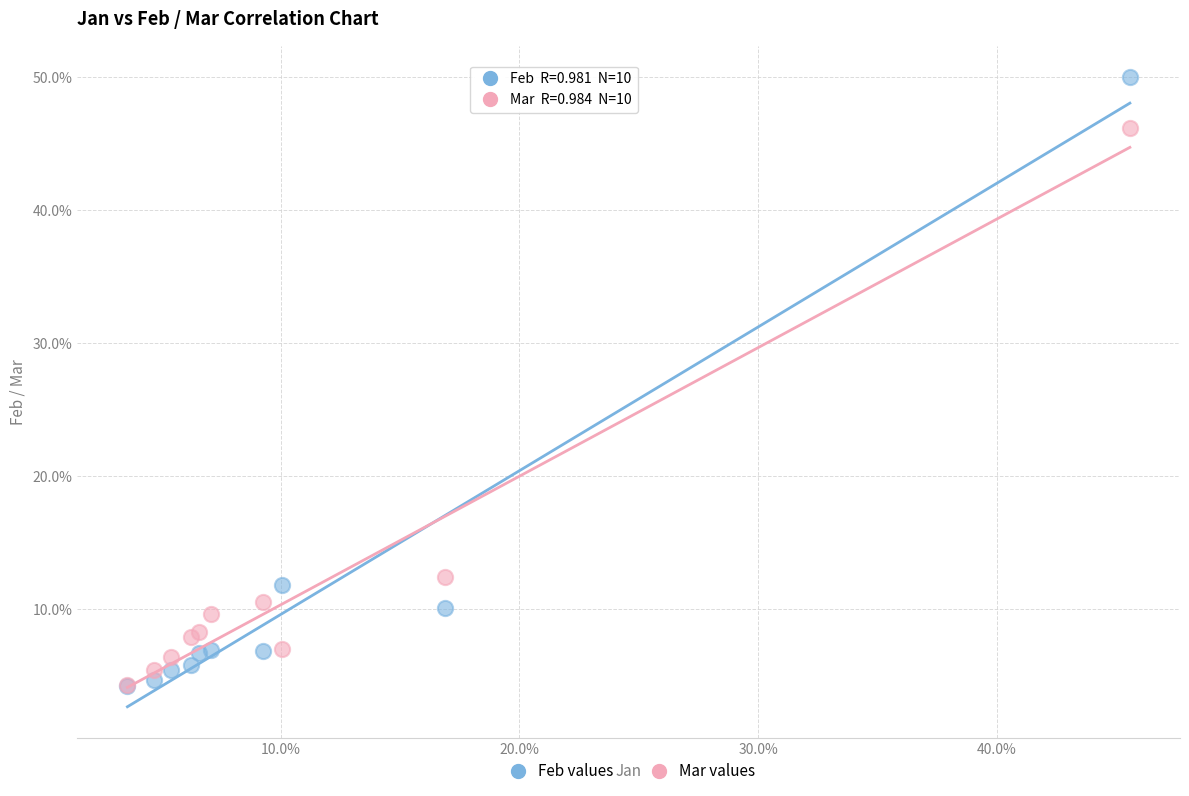

Which series has the largest Y range (max minus min)?

Feb values